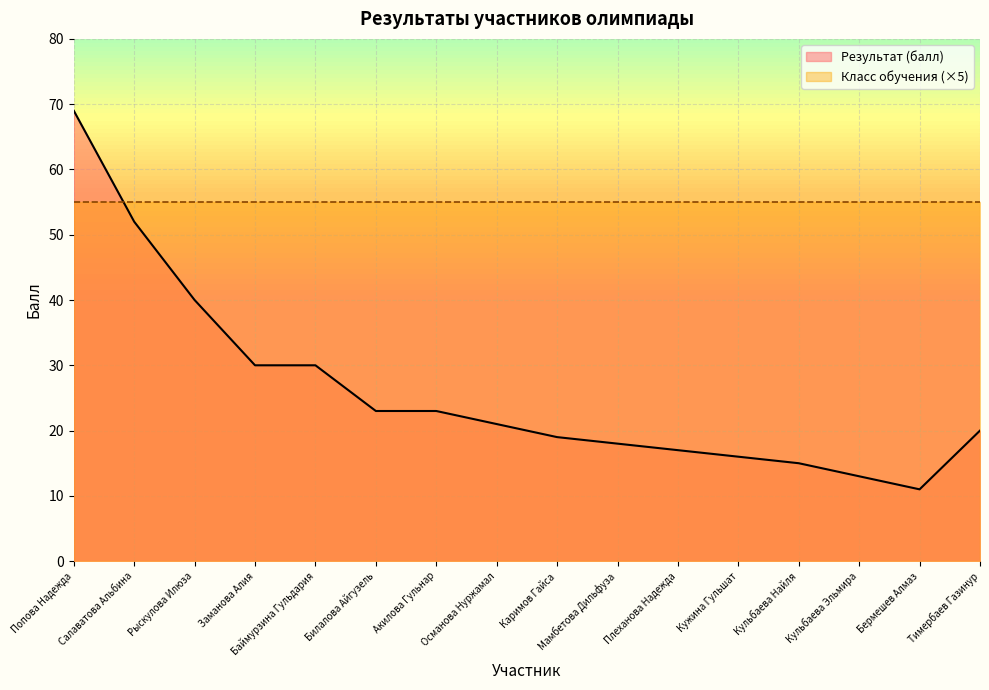

What is the approximate value at Османова Нуржамал, to the nearest 10?

20